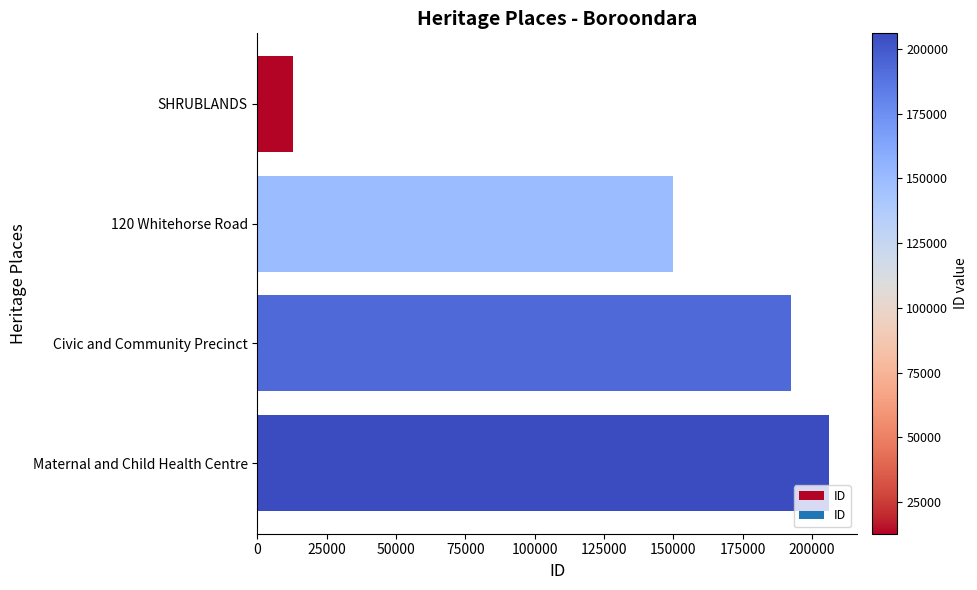

Rank the categories by value from highest to lowest.

Maternal and Child Health Centre, Civic and Community Precinct, 120 Whitehorse Road, SHRUBLANDS